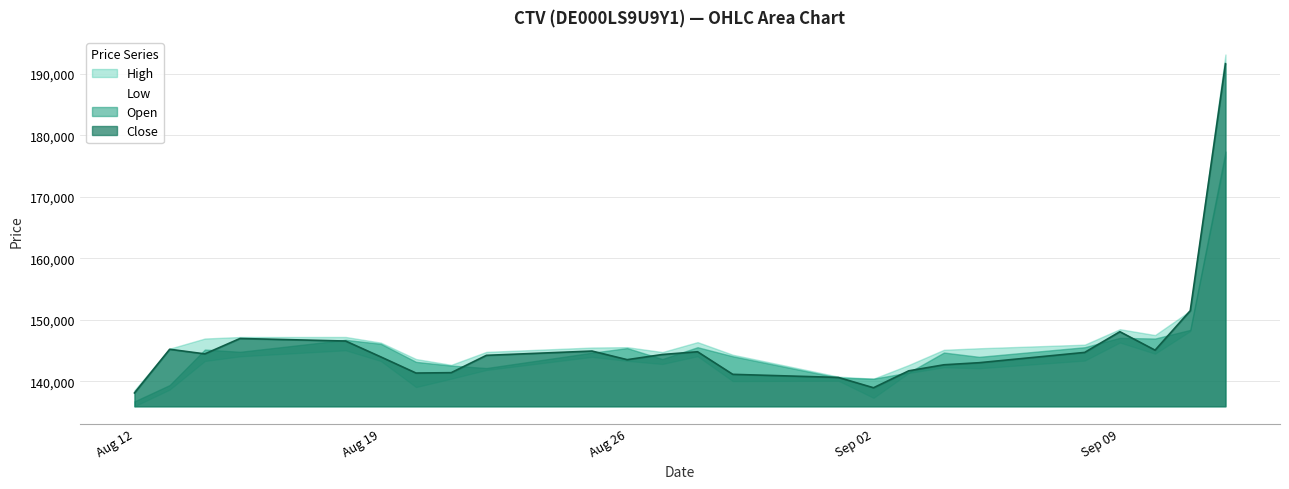

What is the highest value of the Close series?

191678